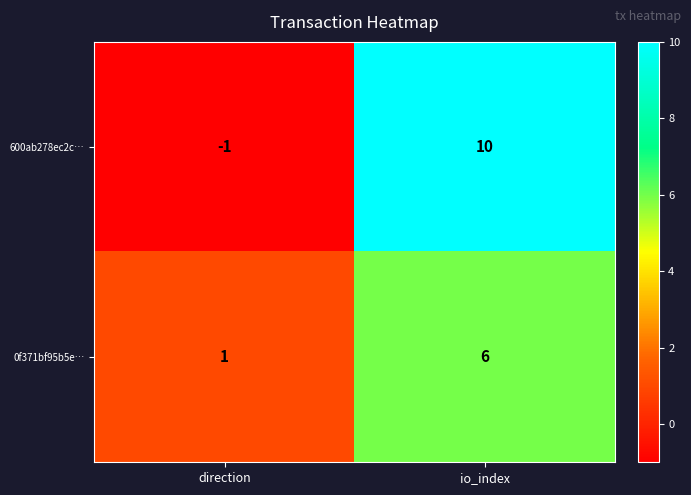

What is the sum of the 600ab278ec2c… values at io_index and direction?

9